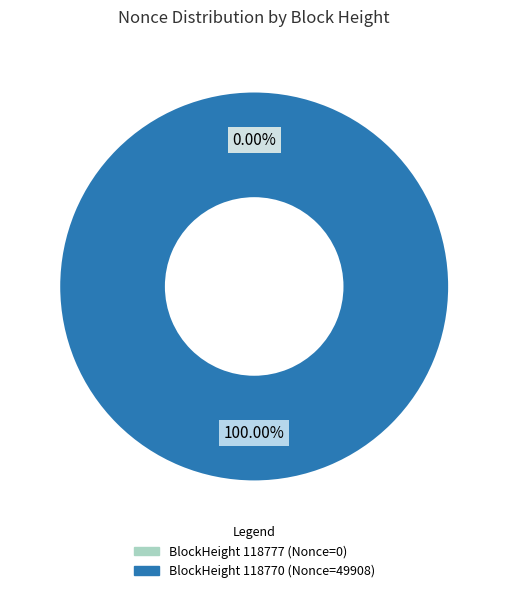

How many segments does this pie chart have?

2